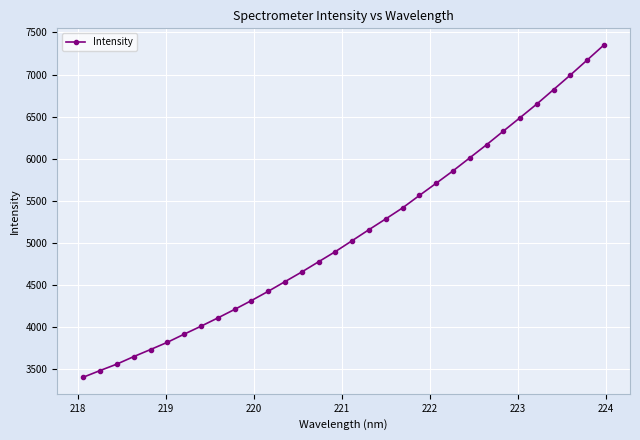

What is the smallest value displayed?

3406.8